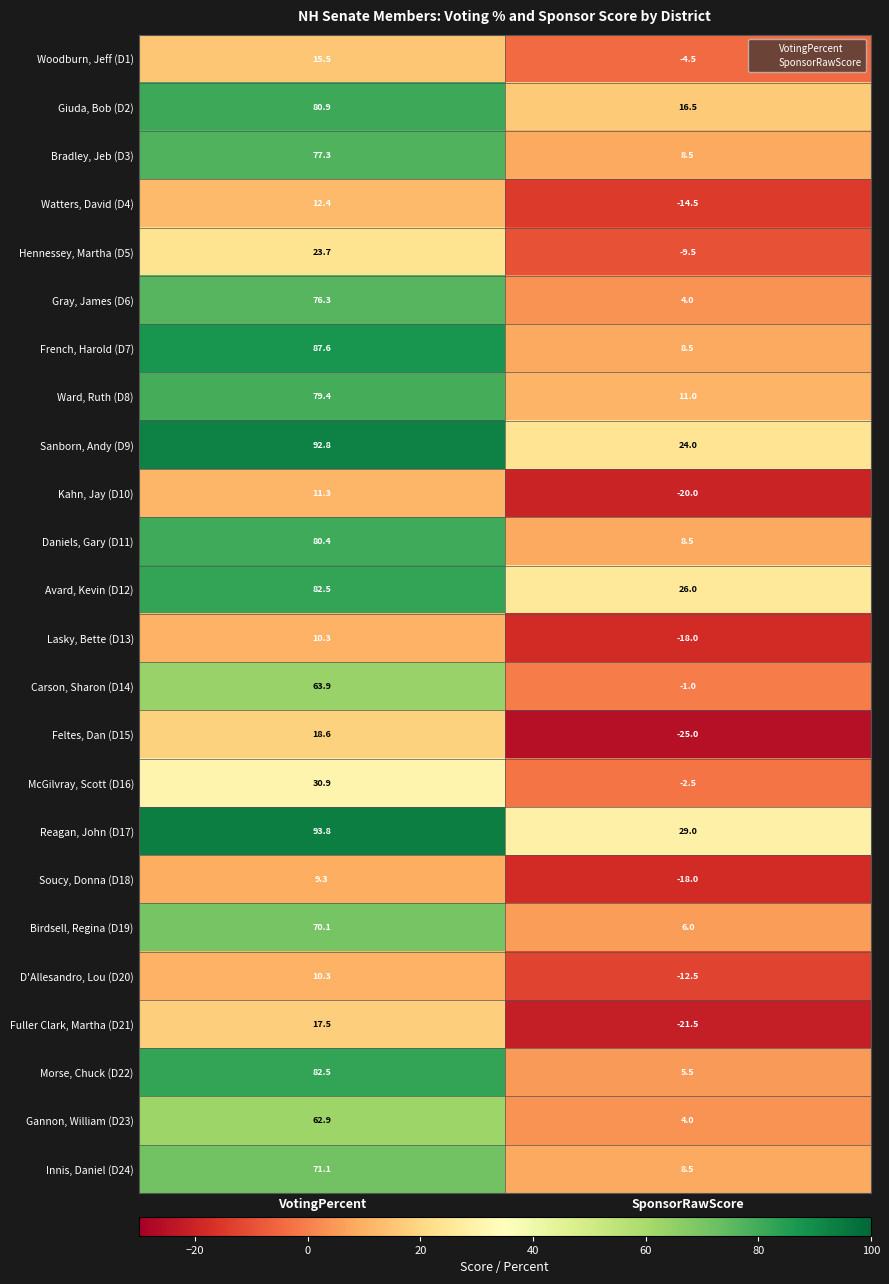

Rank the categories by Soucy, Donna (D18) value from lowest to highest.

SponsorRawScore, VotingPercent